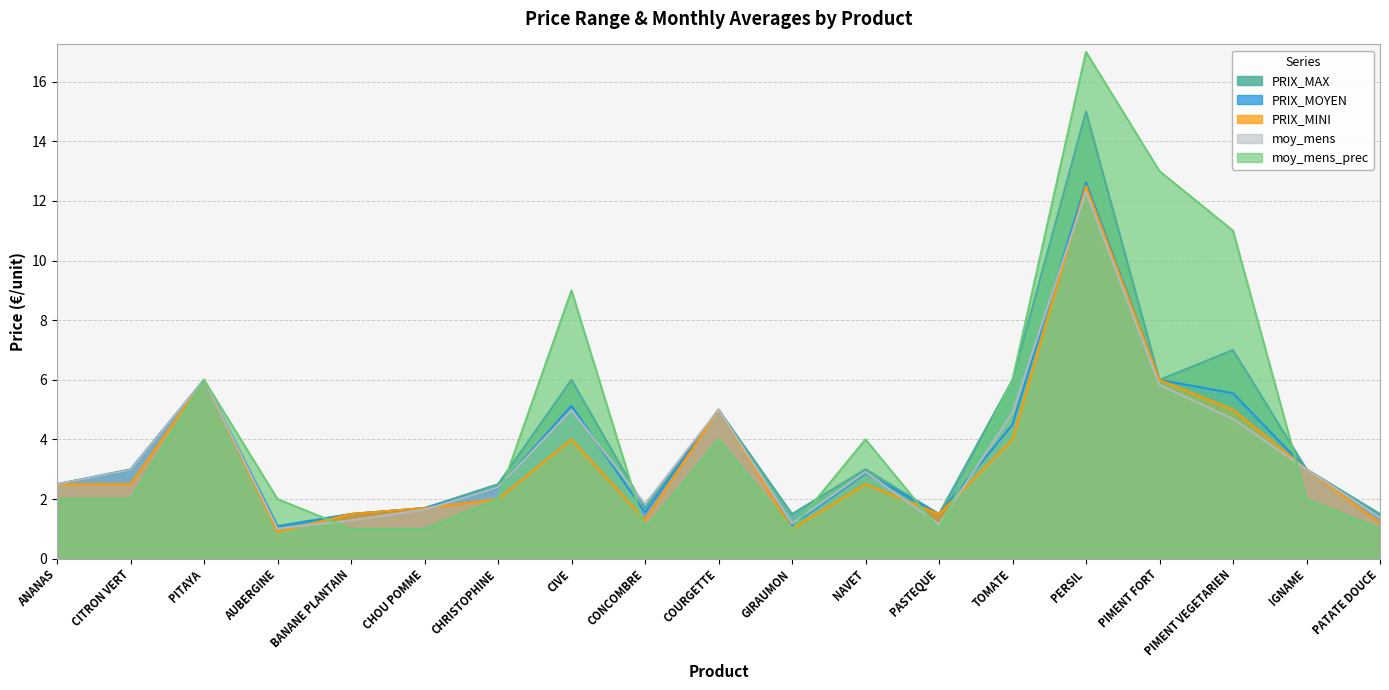

What is the lowest value of the PRIX_MINI series?

0.9